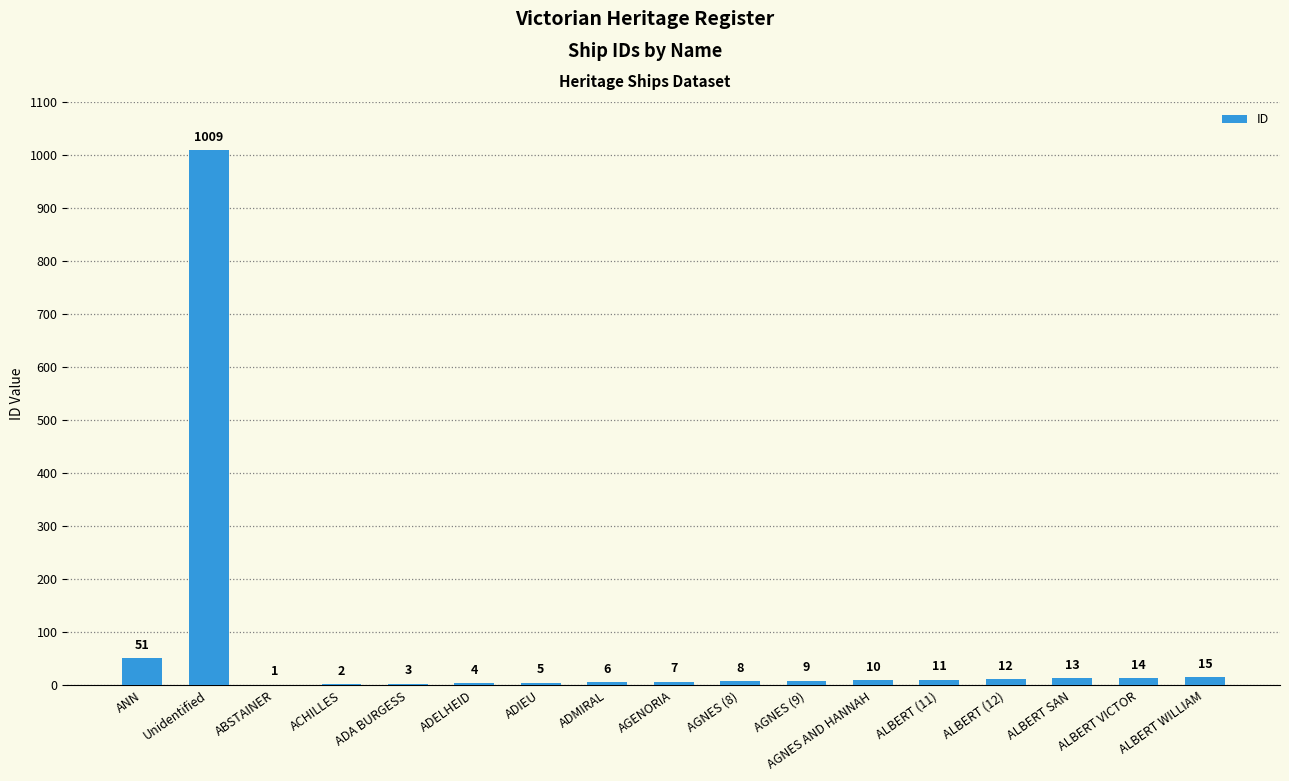

Does the chart contain stacked bars?

No